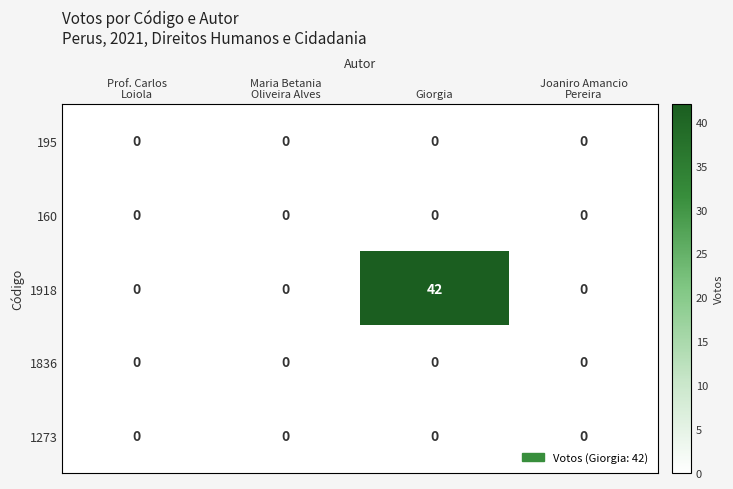

Reading left to right, what are all the values shown in this chart?

195: 0	0	0	0
160: 0	0	0	0
1918: 0	0	42	0
1836: 0	0	0	0
1273: 0	0	0	0